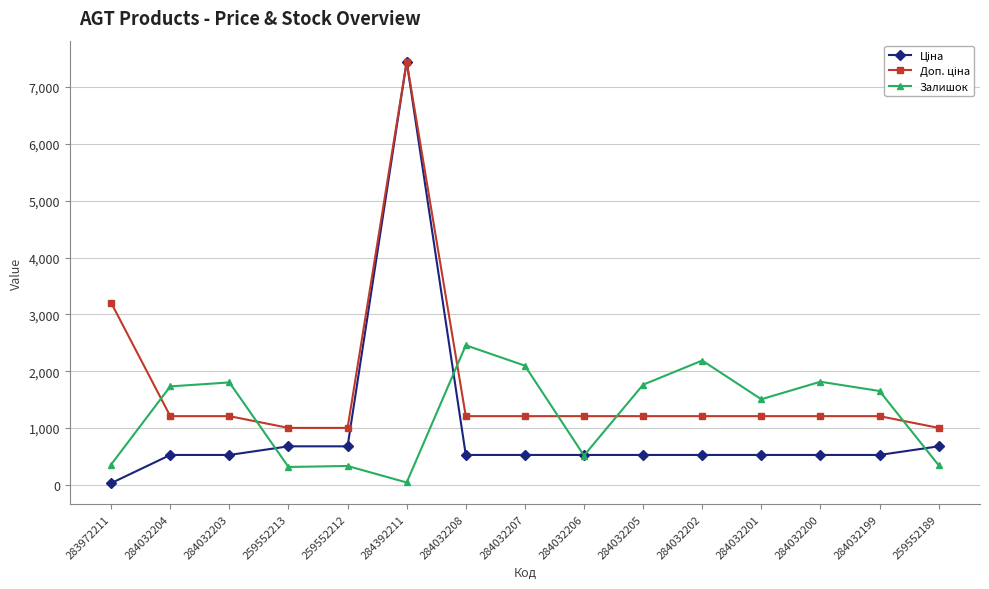

At which category is the sum across all series the highest?

284392211